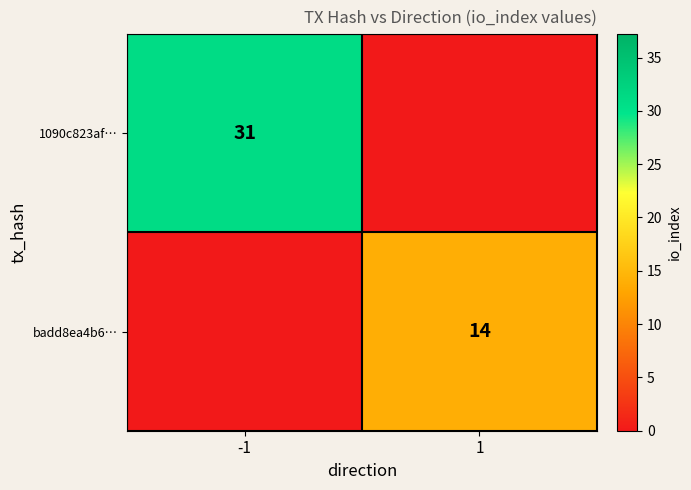

True or false: 1090c823af… has a value of 52 at -1.

False